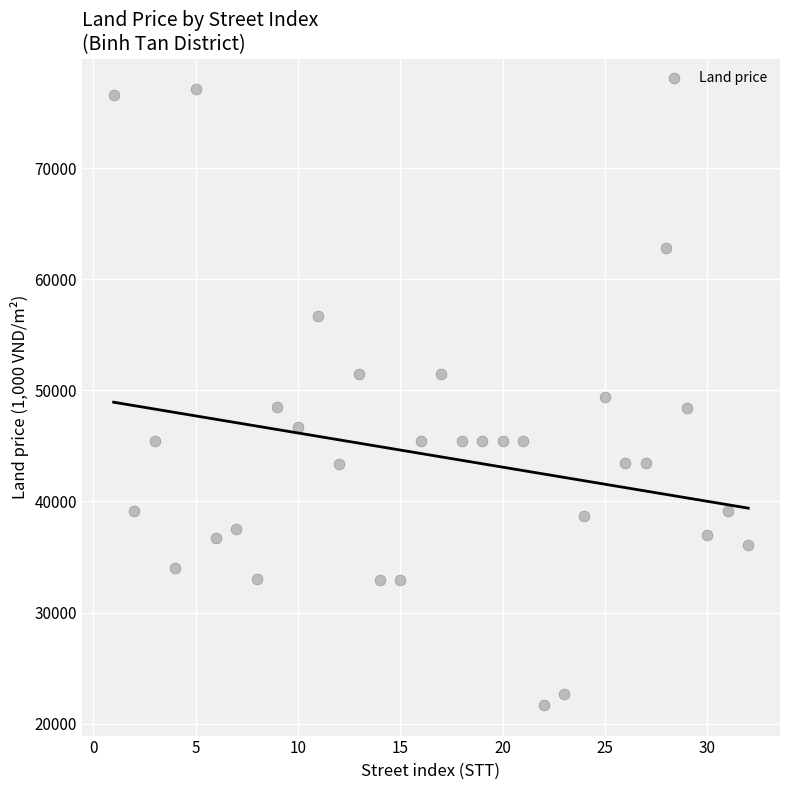

What is the range of Y values (max minus min)?

55400